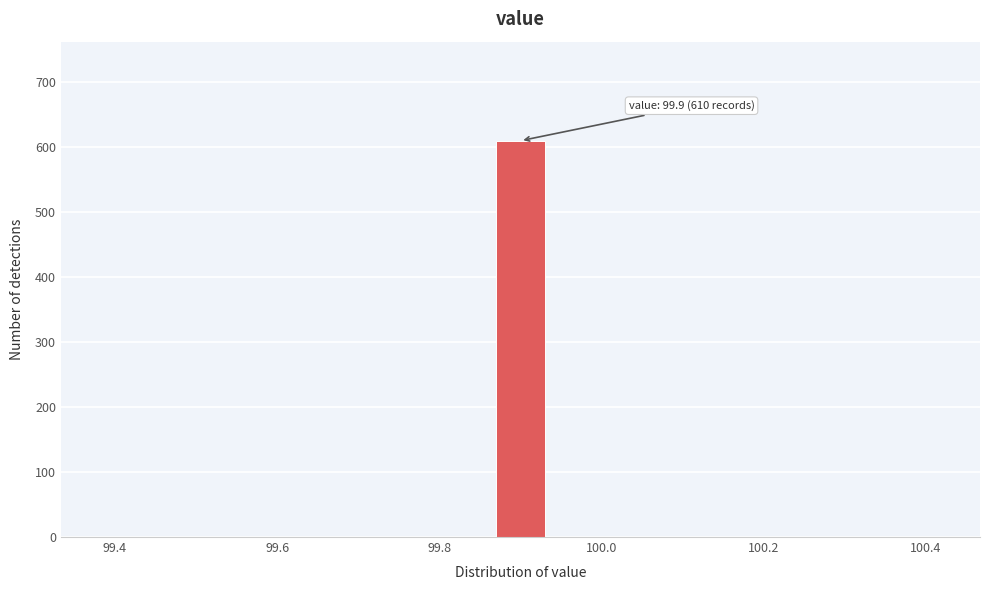

Read against the x-axis, roughly where is the centre of the tallest bar?

99.90